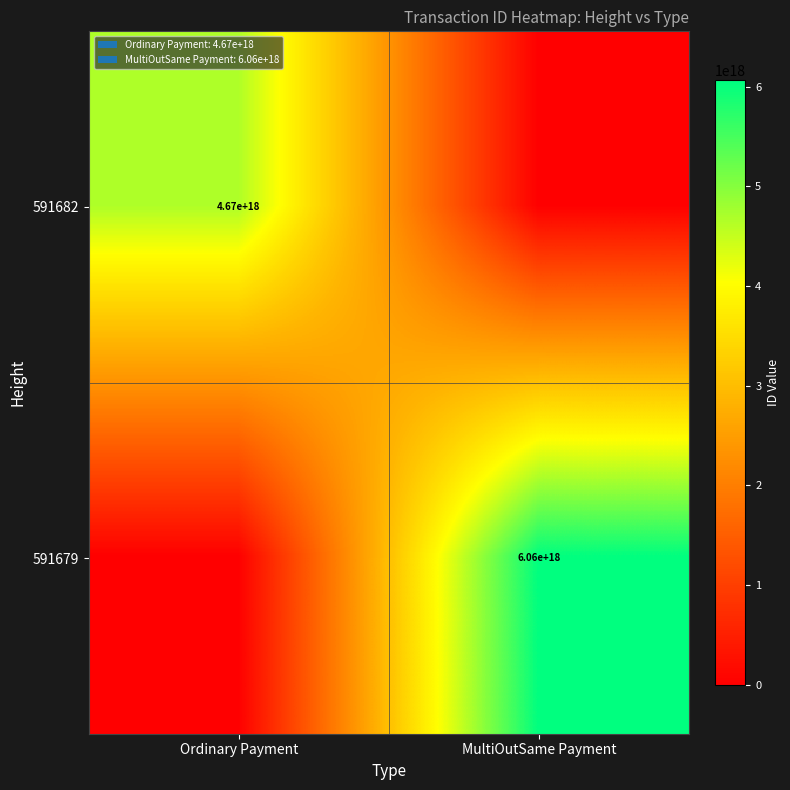

How many series are shown in this chart?

2